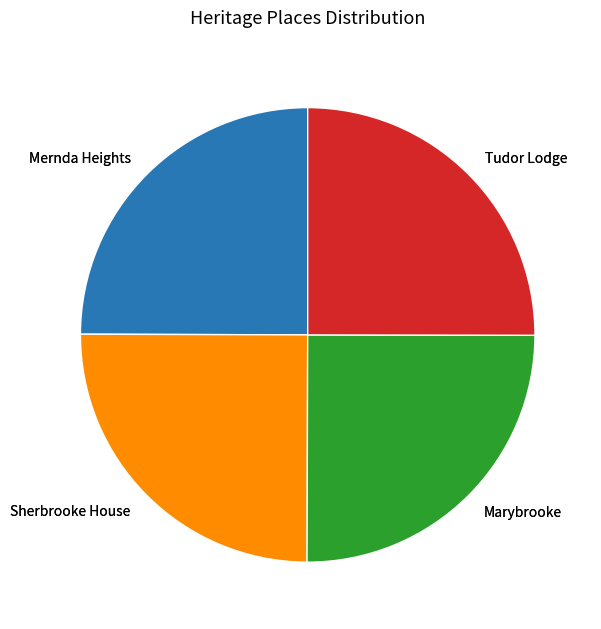

Which slice is the smallest?

Mernda Heights